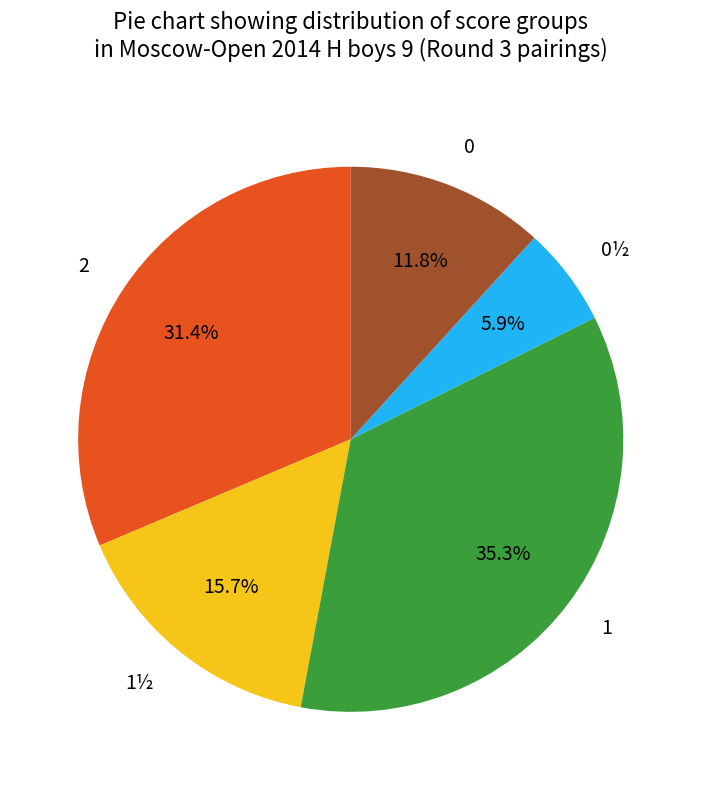

Is the sum of 0 and 1 greater than half?

No